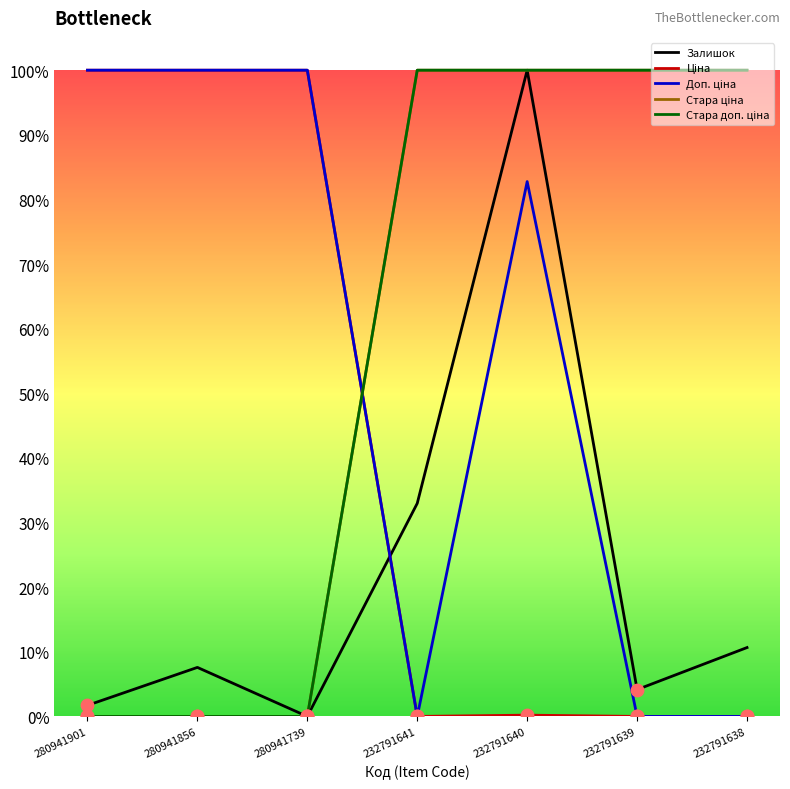

At how many categories does at least one series exceed 0?

7